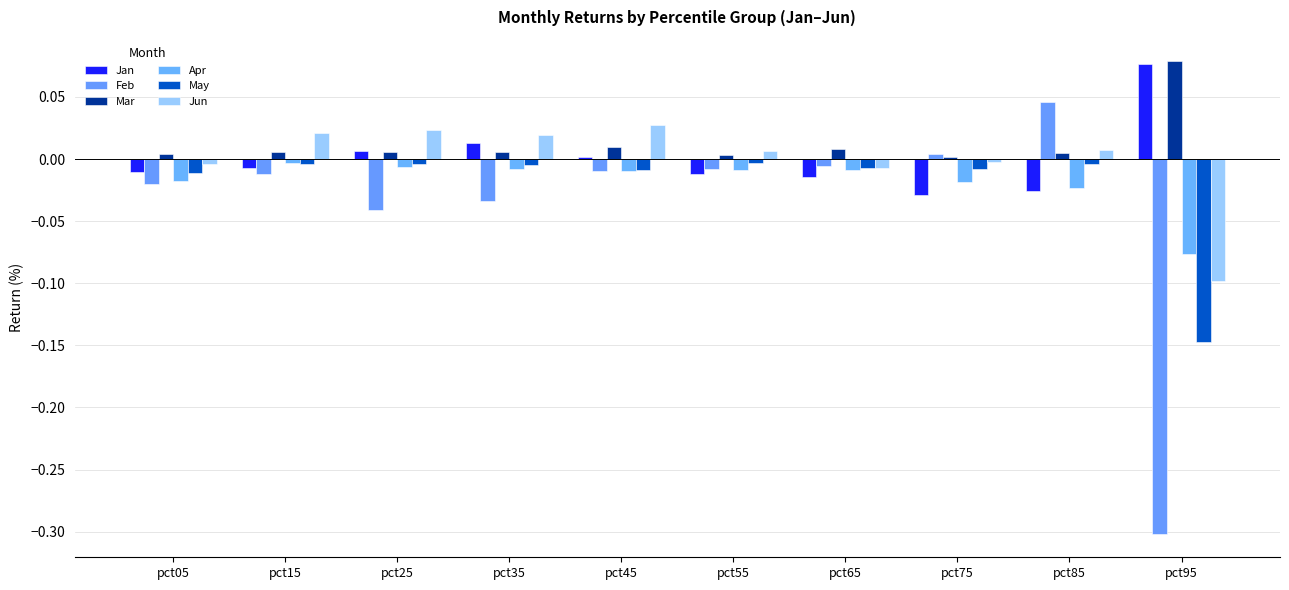

Are the bars horizontal?

No